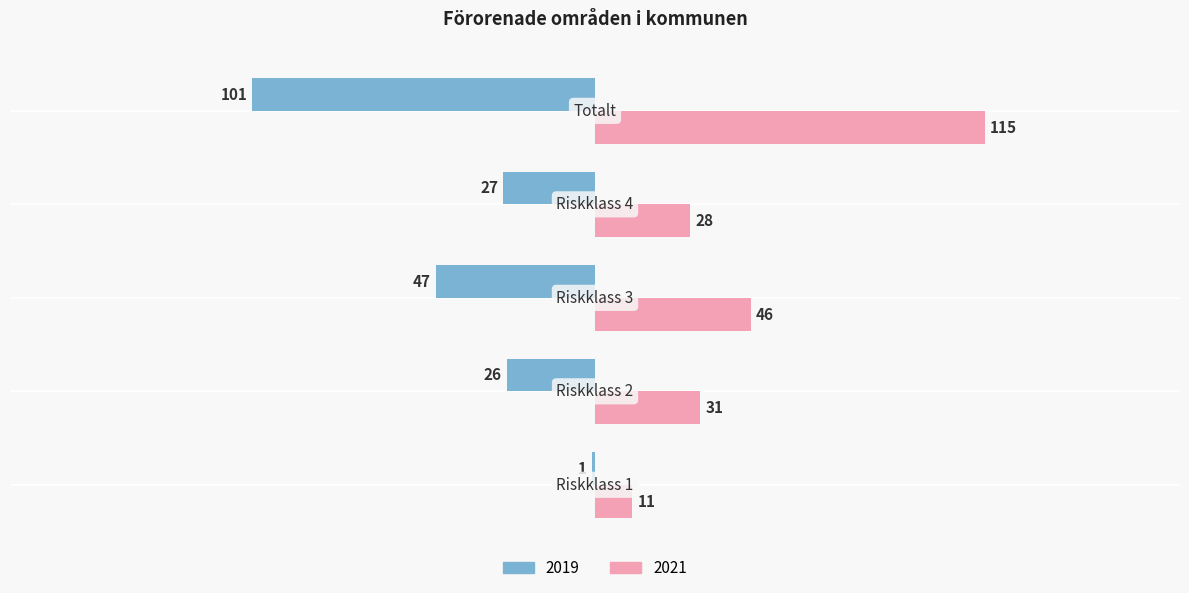

What is the sum of all 2021 values?

231